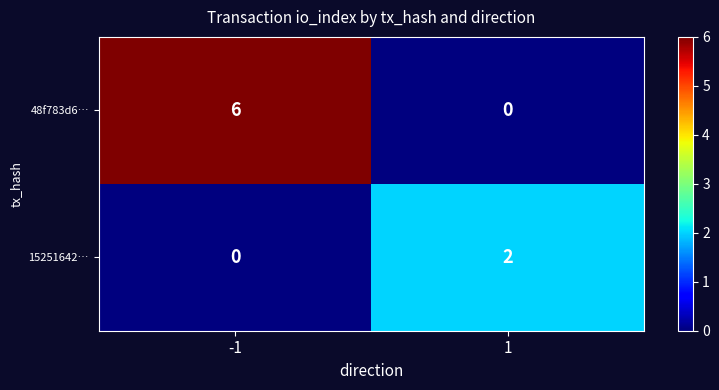

The 15251642… series shows 2 at 1. True or false?

True